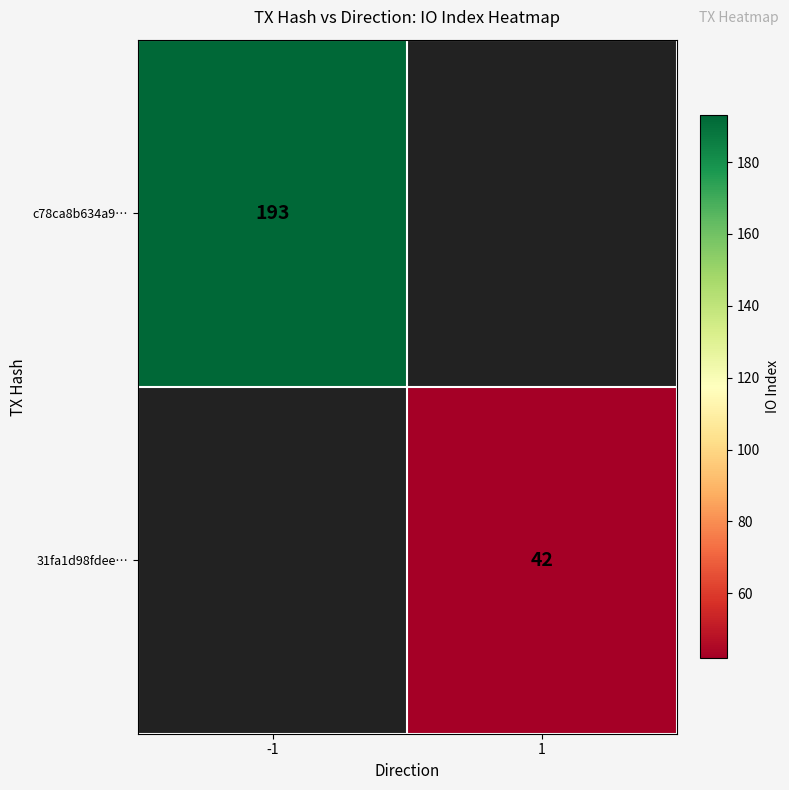

Is the value of c78ca8b634a9… at -1 greater than the value of 31fa1d98fdee… at 1?

Yes